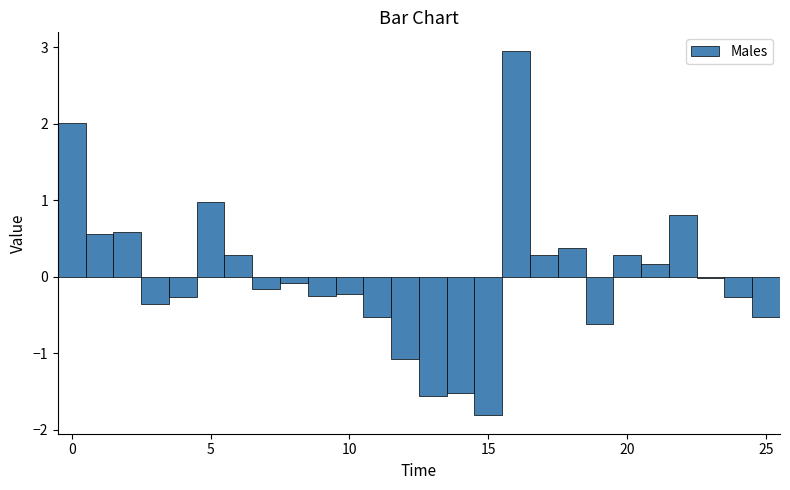

Around what value on the x-axis is the tallest bar? Give the approximate position of its centre, as read against the axis.

16.0